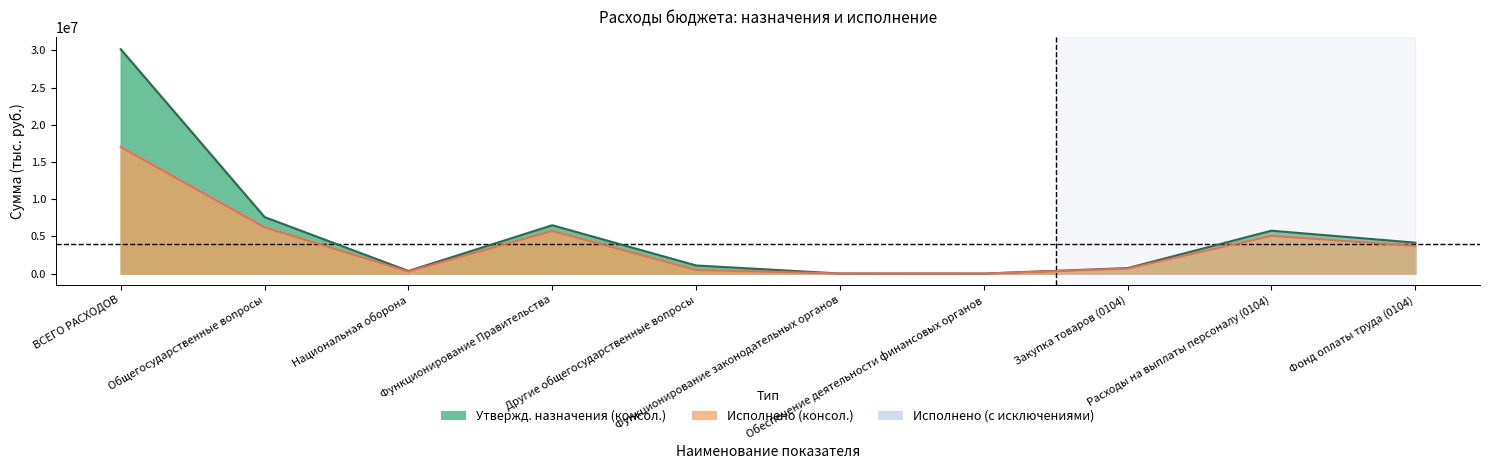

Which series has the largest range (max minus min)?

Утвержденные назначения (консол. бюджет)